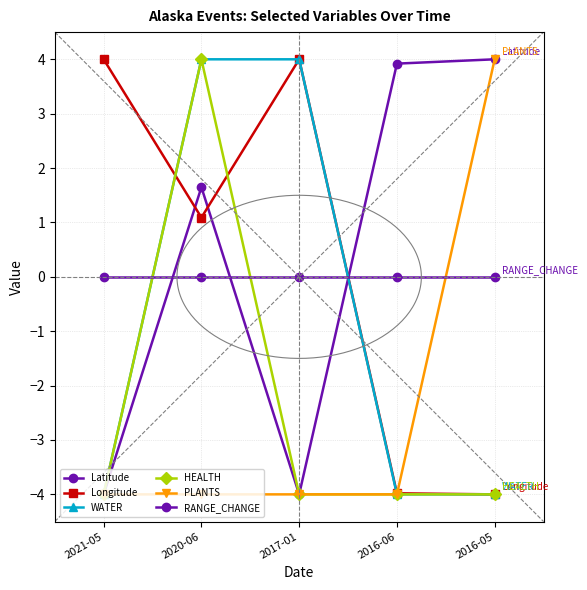

Reading right to left, extract all data points from this chart.

Latitude: 2016-05=4.0	2016-06=3.9	2017-01=-4.0	2020-06=1.6	2021-05=-4.0
Longitude: 2016-05=-4.0	2016-06=-4.0	2017-01=4.0	2020-06=1.1	2021-05=4.0
WATER: 2016-05=-4.0	2016-06=-4.0	2017-01=4.0	2020-06=4.0	2021-05=-4.0
HEALTH: 2016-05=-4.0	2016-06=-4.0	2017-01=-4.0	2020-06=4.0	2021-05=-4.0
PLANTS: 2016-05=4.0	2016-06=-4.0	2017-01=-4.0	2020-06=-4.0	2021-05=-4.0
RANGE_CHANGE: 2016-05=0.0	2016-06=0.0	2017-01=0.0	2020-06=0.0	2021-05=0.0